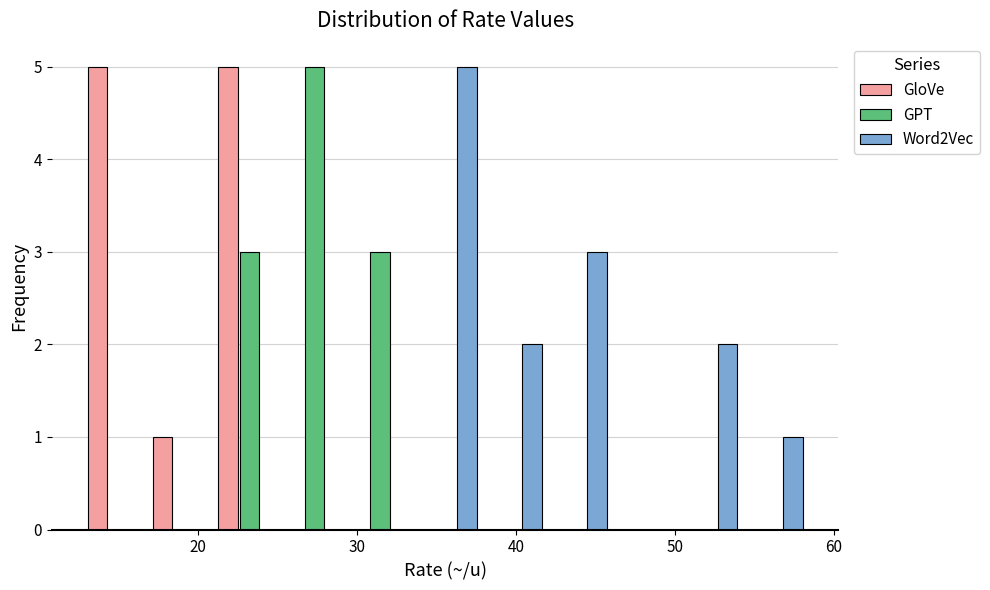

In the GPT series, which range on the x-axis has the tallest bar?

25.3 to 29.4